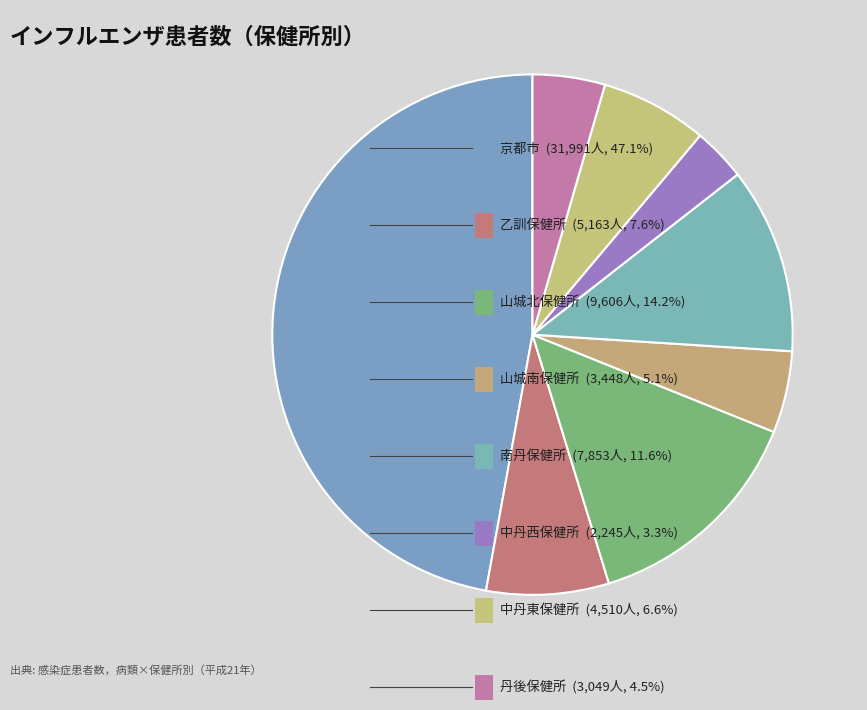

Which slice is the largest?

京都市